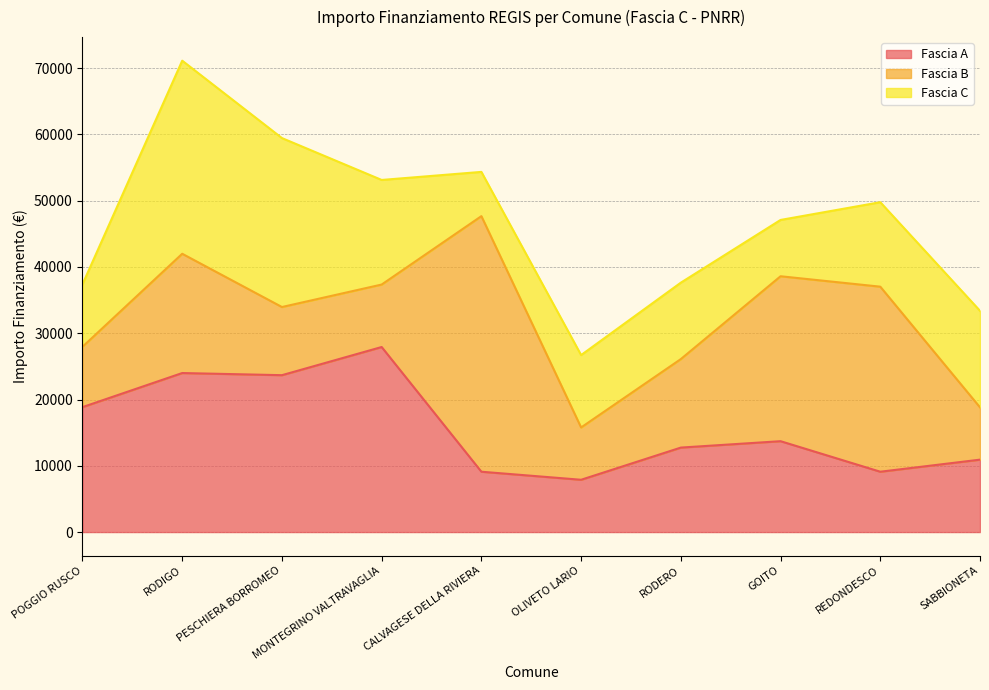

Is it true that Fascia C equals 11533 at RODERO?

True